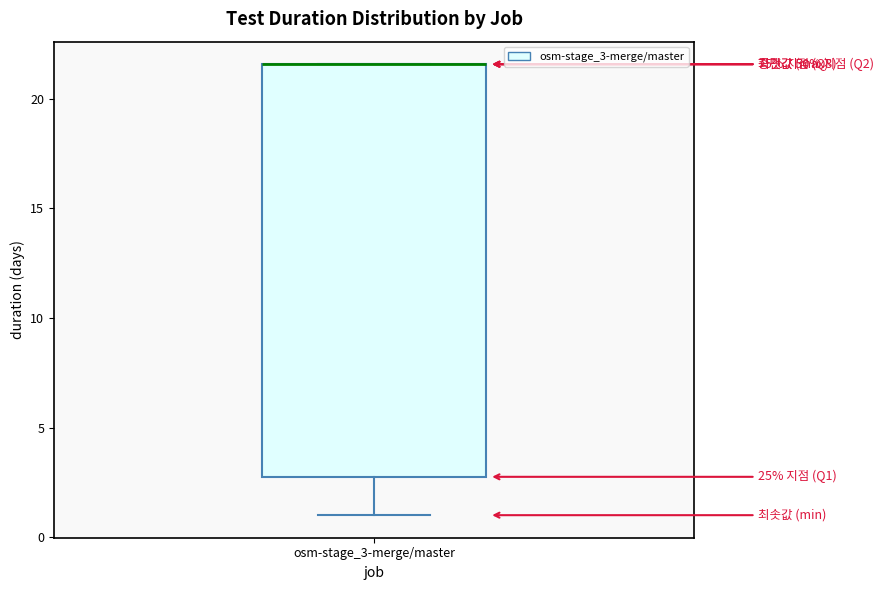

Read this box plot against the y-axis: the position of the median line, the range covered by the box, and the ends of both whiskers. The values are not printed on the chart, so give them approximately, as read against the axis.

median 21.5 (drawn on the box's upper edge), box 3.0 to 21.5, whiskers 1.0 to 21.5